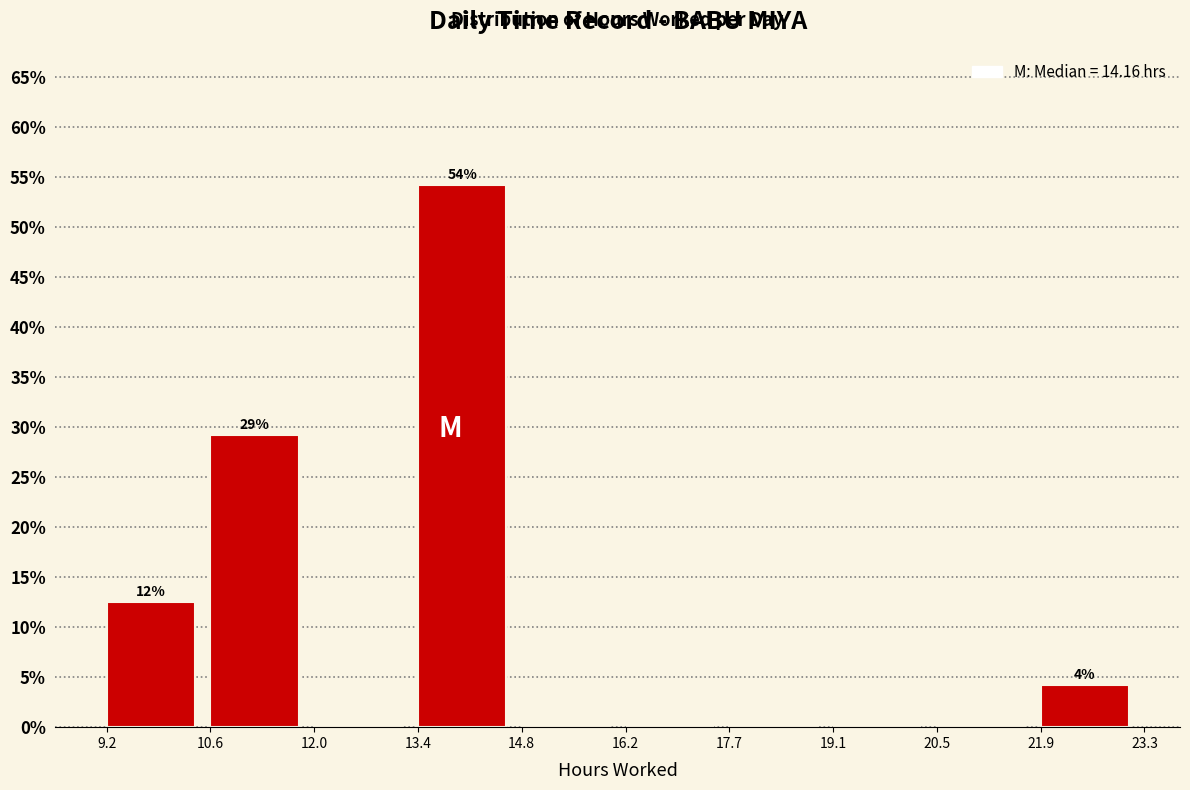

Over which range of the x-axis is the bar tallest?

13.4 to 14.8